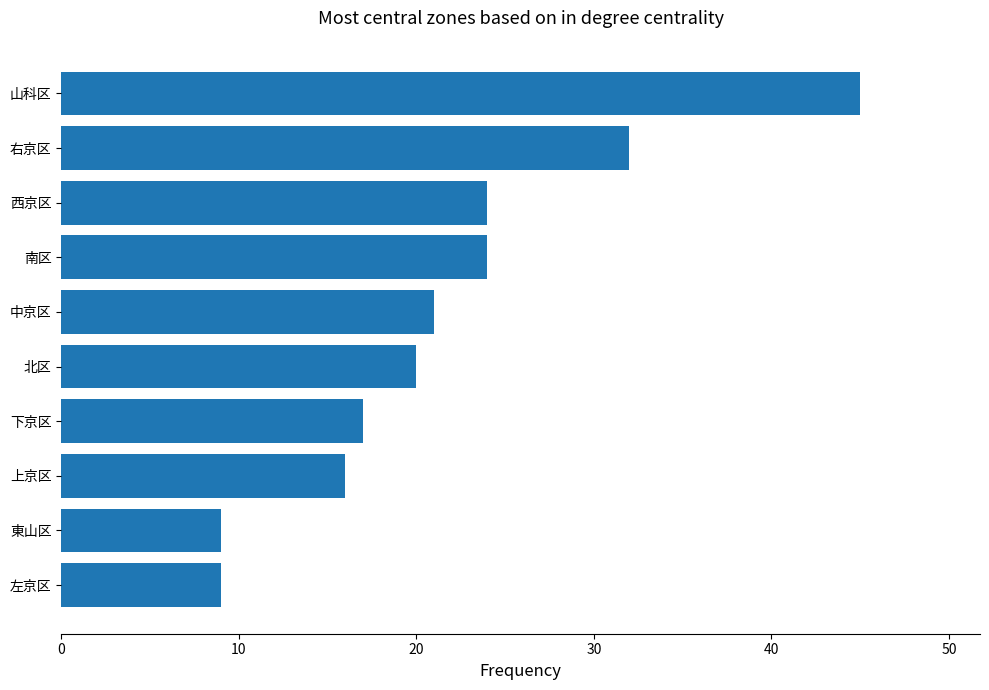

What is the ratio of the value at 南区 to the value at 上京区?

1.5